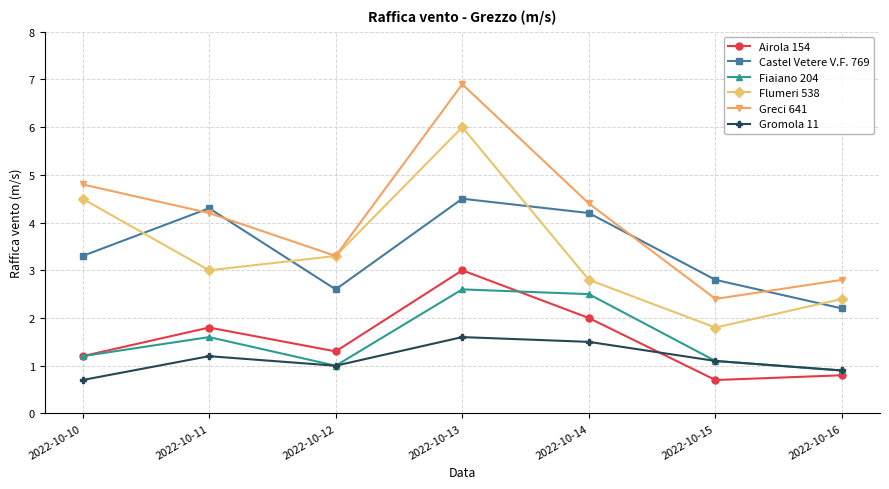

Which category has the highest value in the Castel Vetere V.F. 769 series?

2022-10-13